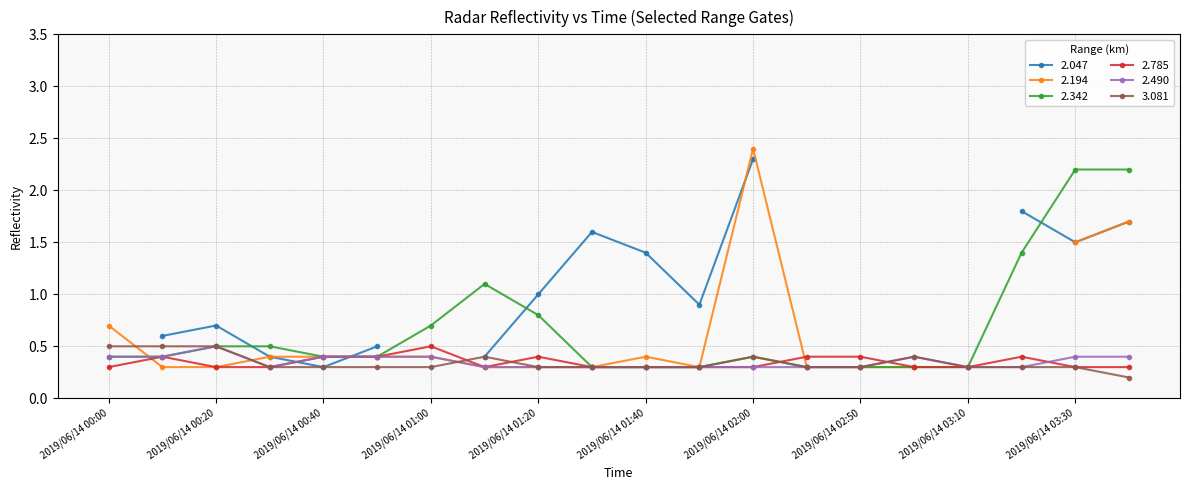

True or false: 2.342 has more than 0 points higher than both neighbors.

True